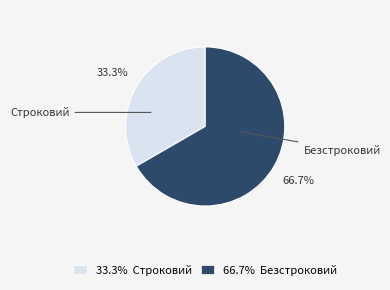

Which category has the smallest portion of the pie?

Строковий